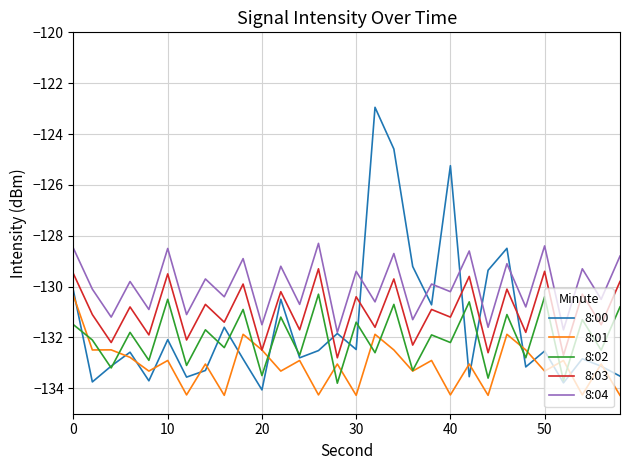

In 8:04, how many points are lower than both neighbors (excluding endpoints)?

14